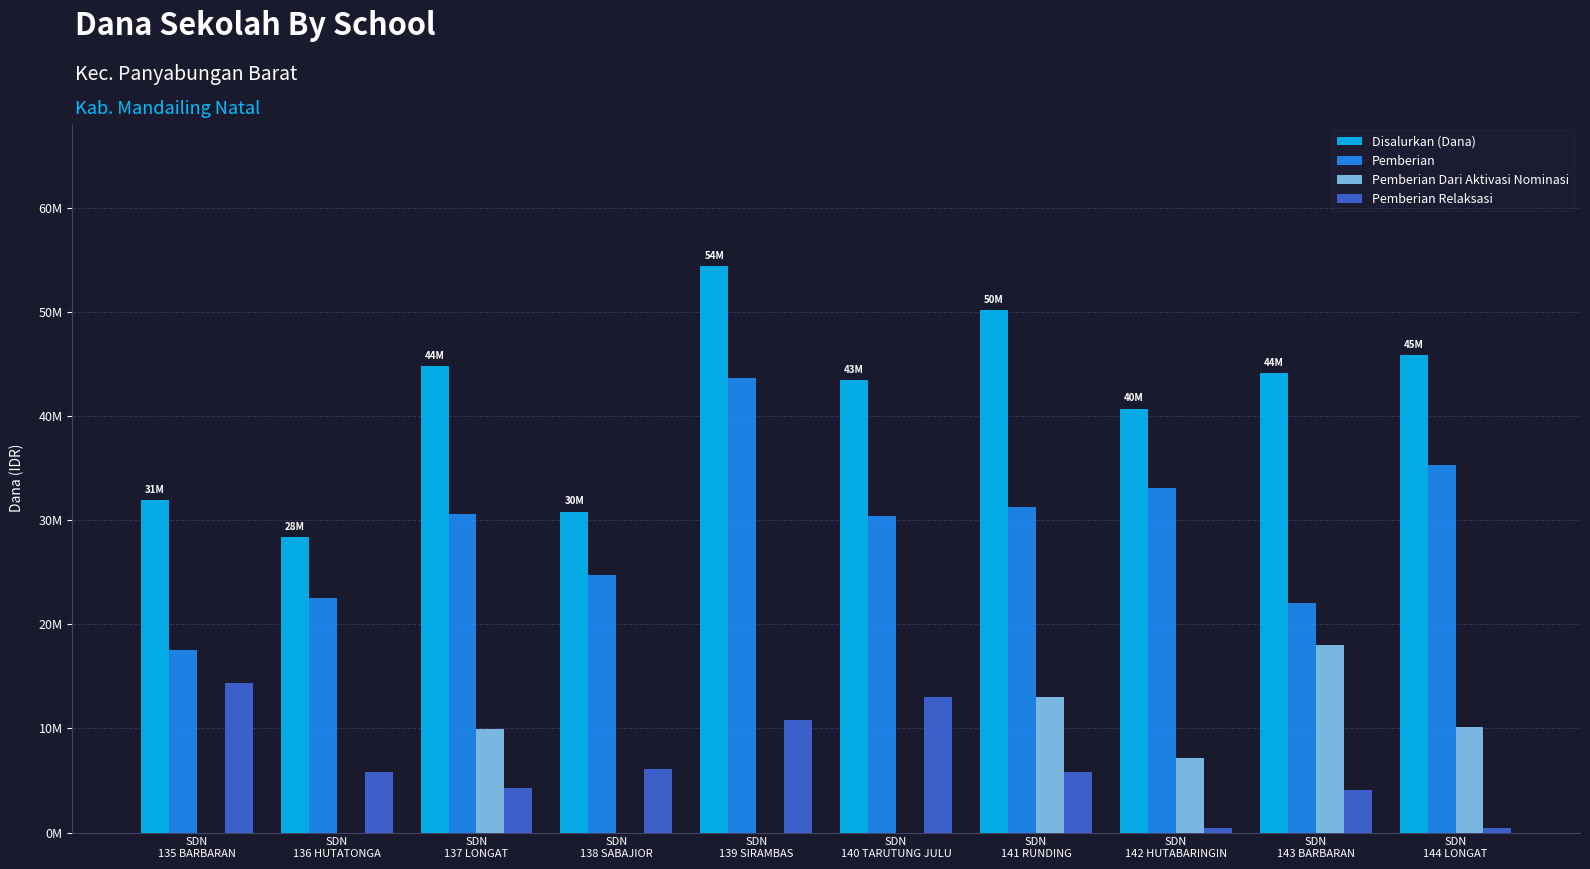

Are the bars horizontal?

No